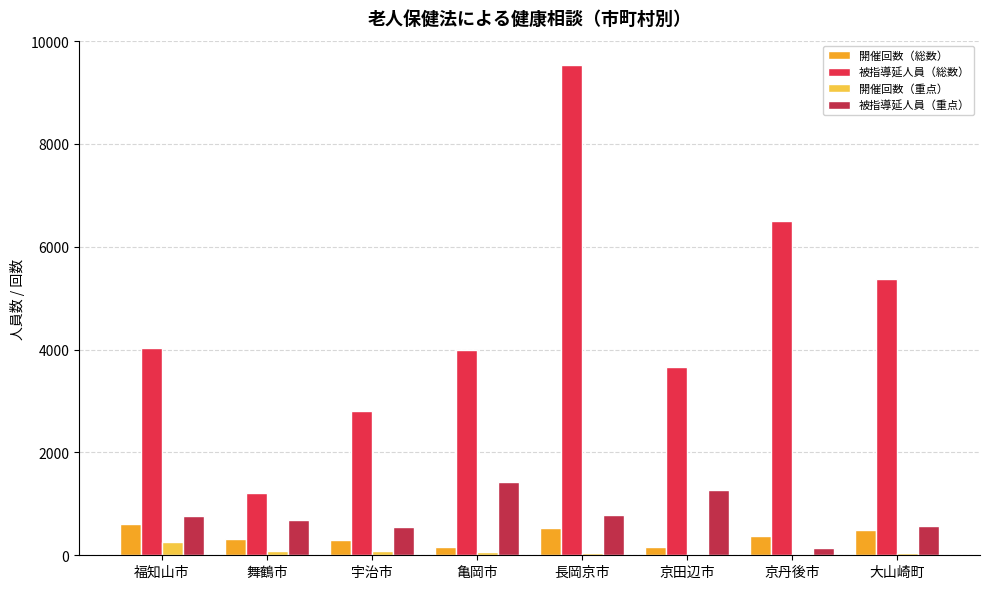

Which series changed the most between 亀岡市 and 京田辺市?

被指導延人員（総数）